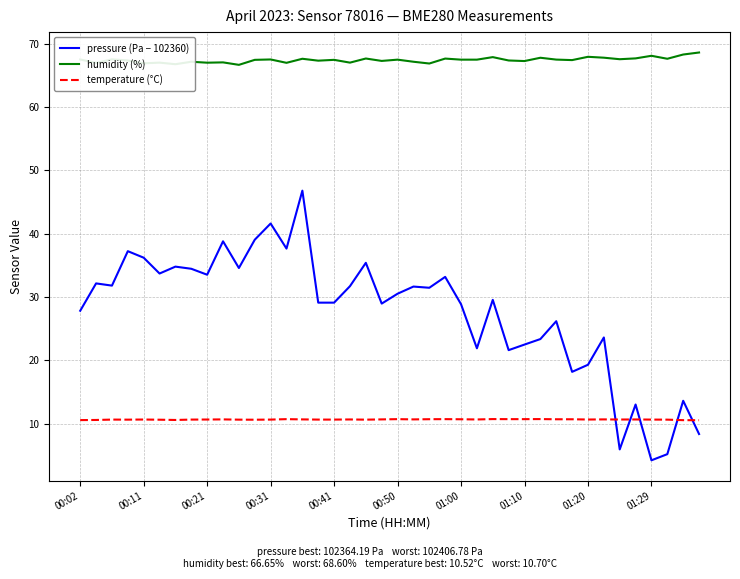

List the series in order of their peak value, lowest first.

temperature (°C), pressure (Pa − 102360), humidity (%)